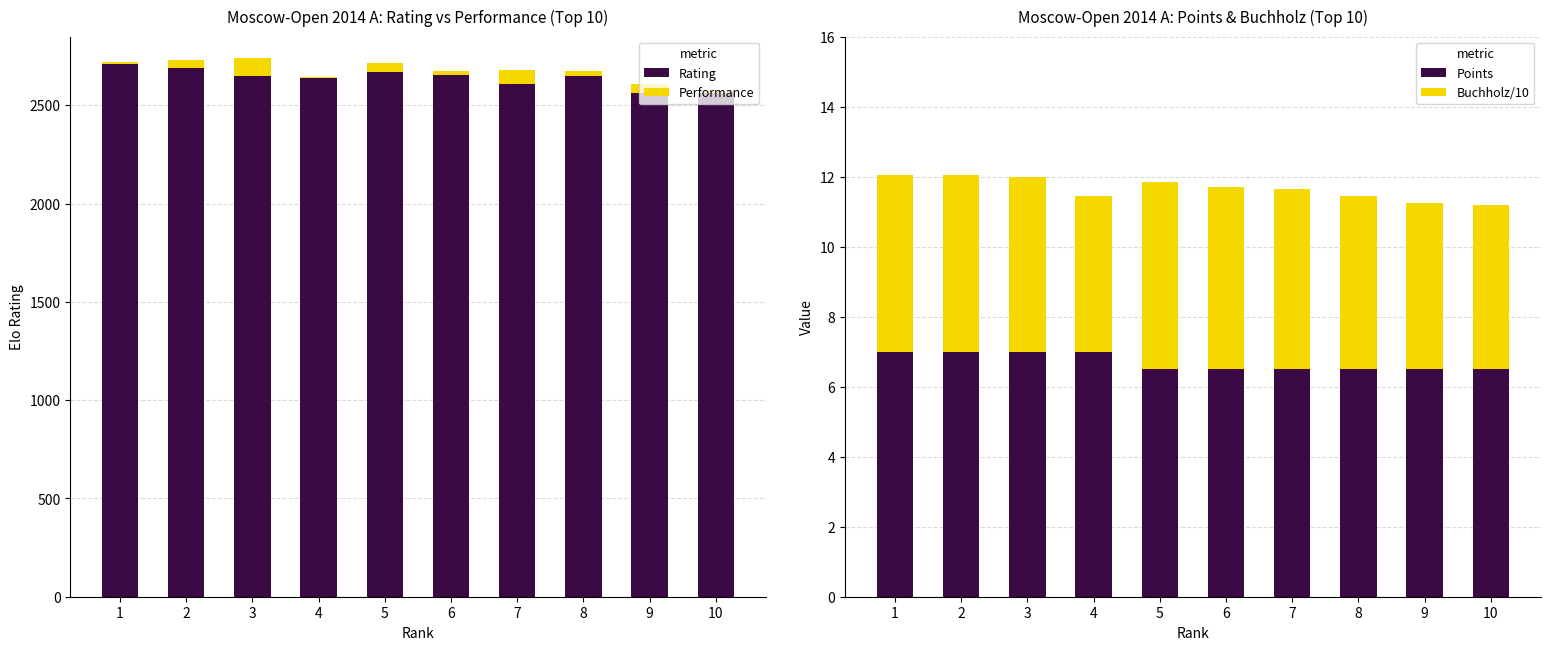

Reading left to right, list all the values displayed in this chart.

Rating: 1=2710.0	2=2690.0	3=2651.0	4=2638.0	5=2669.0	6=2653.0	7=2611.0	8=2651.0	9=2564.0	10=2564.0
Performance: 1=9.0	2=40.0	3=89.0	4=8.0	5=44.0	6=23.0	7=71.0	8=24.0	9=43.0	10=7.0
Points: 1=7.0	2=7.0	3=7.0	4=7.0	5=6.5	6=6.5	7=6.5	8=6.5	9=6.5	10=6.5
Buchholz/10: 1=5.1	2=5.1	3=5.0	4=4.4	5=5.3	6=5.2	7=5.2	8=4.9	9=4.8	10=4.7